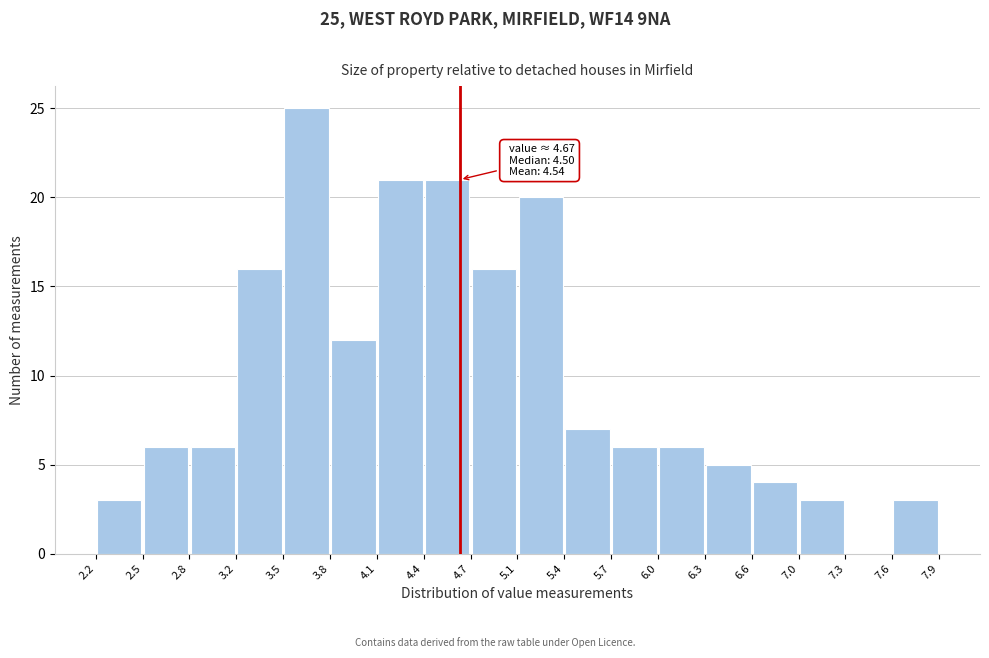

Over which range of the x-axis is the bar tallest?

3.5 to 3.8